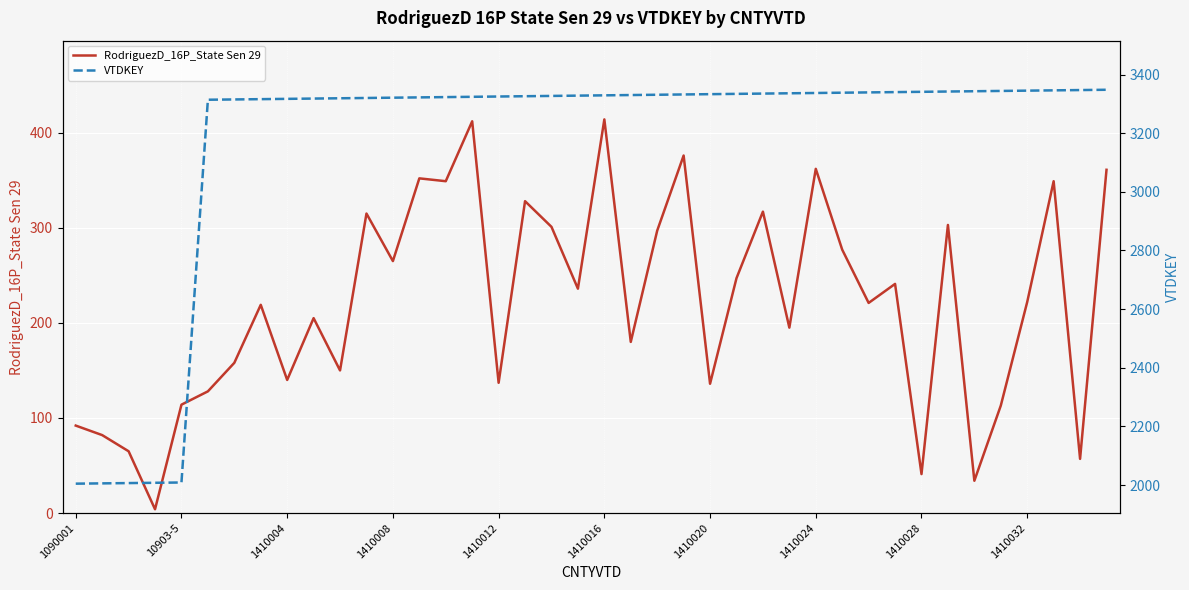

Is it true that RodriguezD_16P_State Sen 29 equals 156 at 1410016?

False